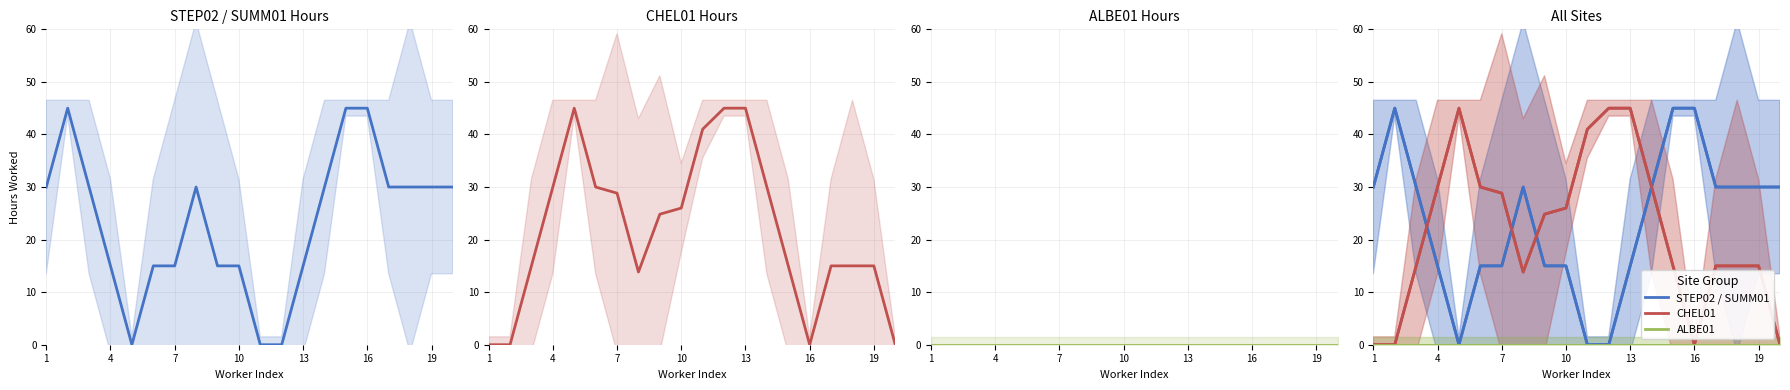

Reading left to right, transcribe all the data shown in this chart.

STEP02 / SUMM01: 30.0	45.0	30.0	15.0	0.0	15.0	15.0	30.0	15.0	15.0	0.0	0.0	15.0	30.0	45.0	45.0	30.0	30.0	30.0	30.0
CHEL01: 0.0	0.0	15.0	30.0	45.0	30.0	28.8	13.8	24.8	26.0	41.0	45.0	45.0	30.0	15.0	0.0	15.0	15.0	15.0	0.0
ALBE01: 0.0	0.0	0.0	0.0	0.0	0.0	0.0	0.0	0.0	0.0	0.0	0.0	0.0	0.0	0.0	0.0	0.0	0.0	0.0	0.0